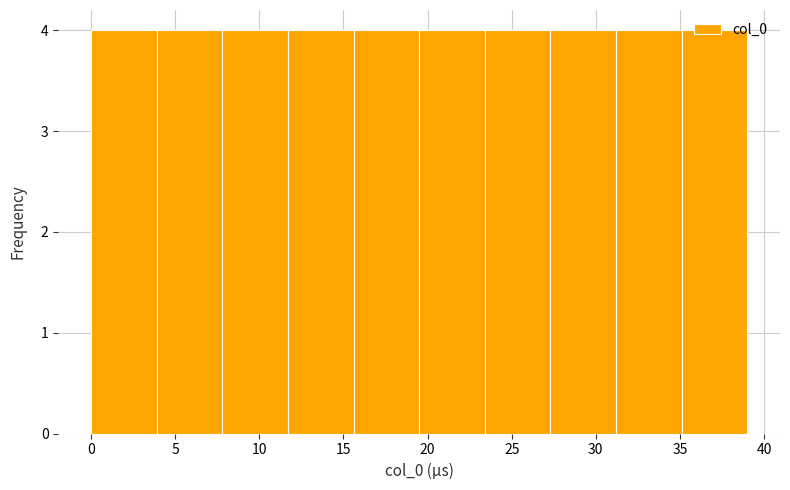

How tall is the bar that spans 3.9 to 7.8 on the x-axis? Neither the bar edges nor the heights are printed on the chart, so give them approximately, as read against the axes.

4